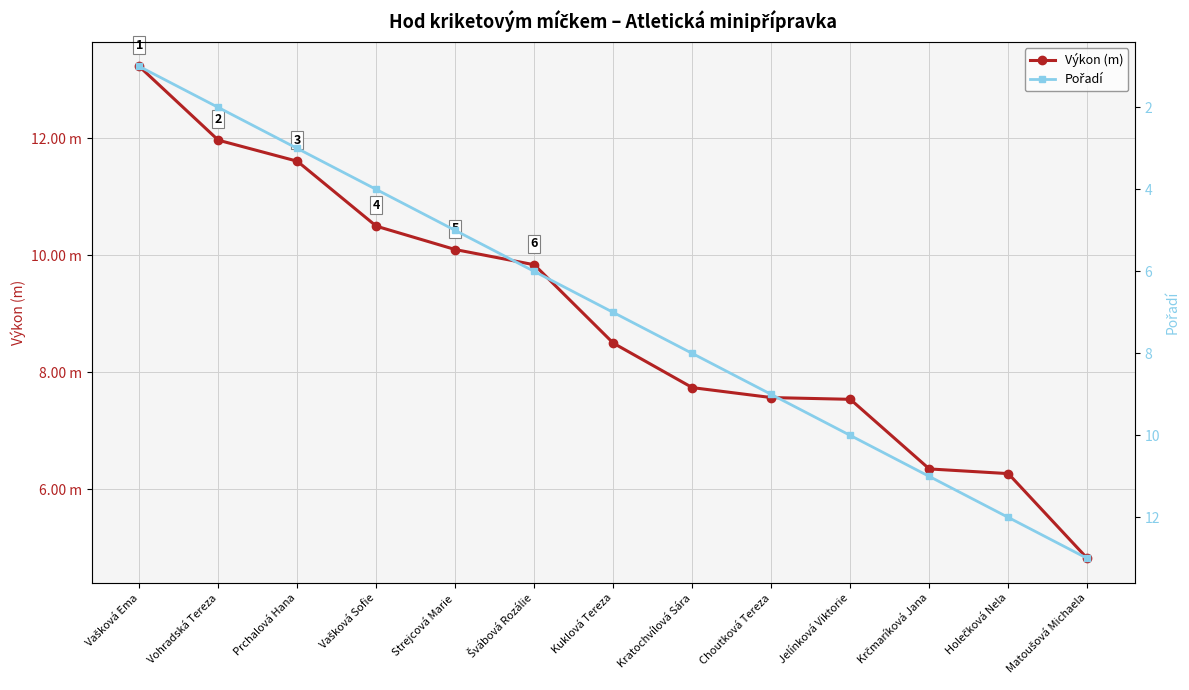

How many data points does each series have?

13